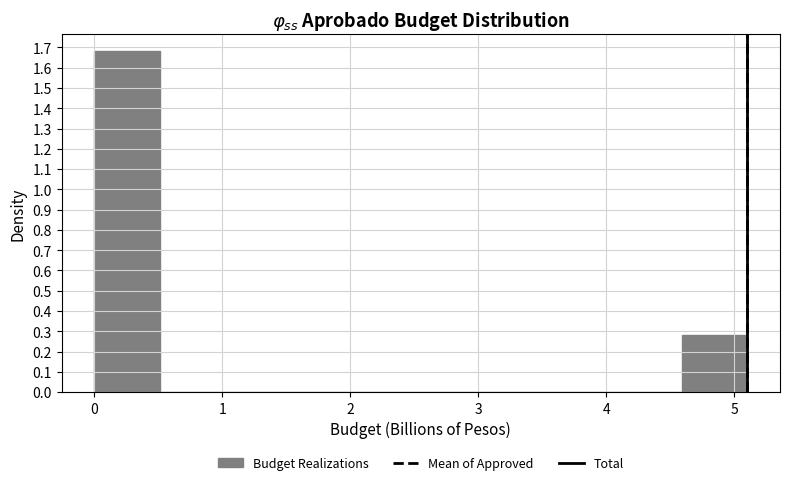

Reading left to right, list every bar in this chart as the range it spans on the x-axis followed by its height. Neither the bar edges nor the heights are printed on the chart, so give them approximately, as read against the axes.

0.0 to 0.5: 1.68
0.5 to 1.0: 0
1.0 to 1.5: 0
1.5 to 2.0: 0
2.0 to 2.6: 0
2.6 to 3.1: 0
3.1 to 3.6: 0
3.6 to 4.1: 0
4.1 to 4.6: 0
4.6 to 5.1: 0.28